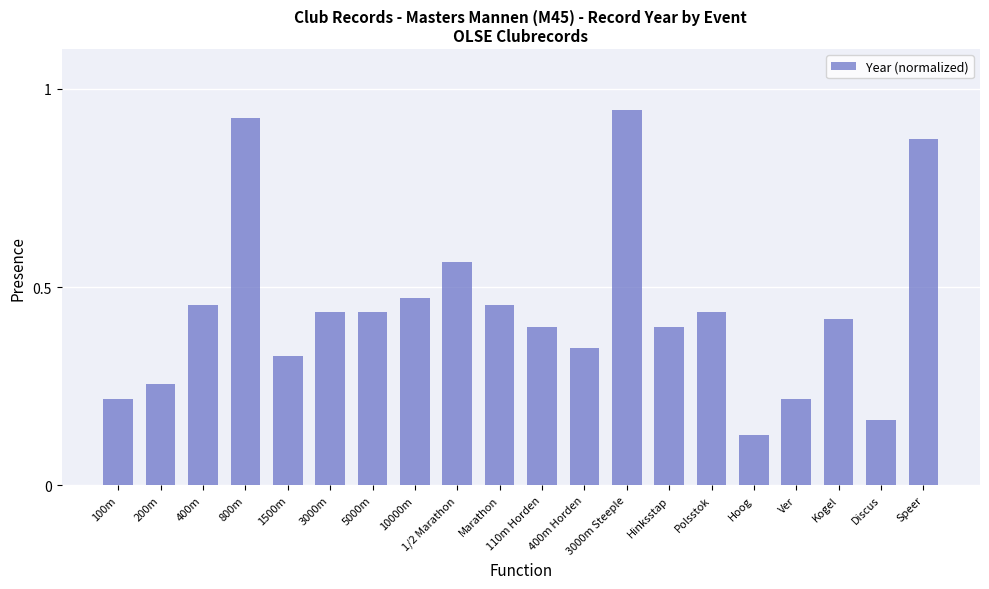

Which category has the lowest value across all series?

Hoog